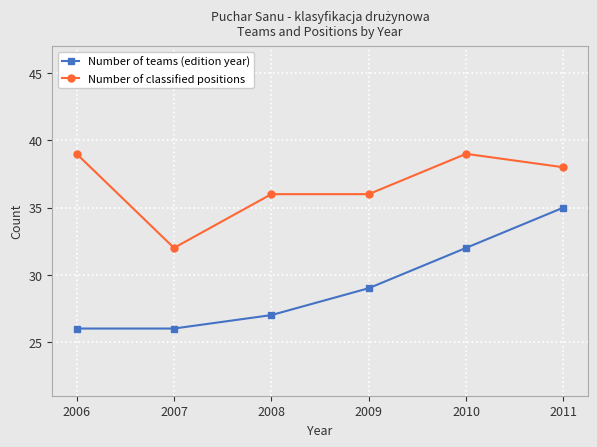

Which category has the highest value in the Number of teams (edition year) series?

2011